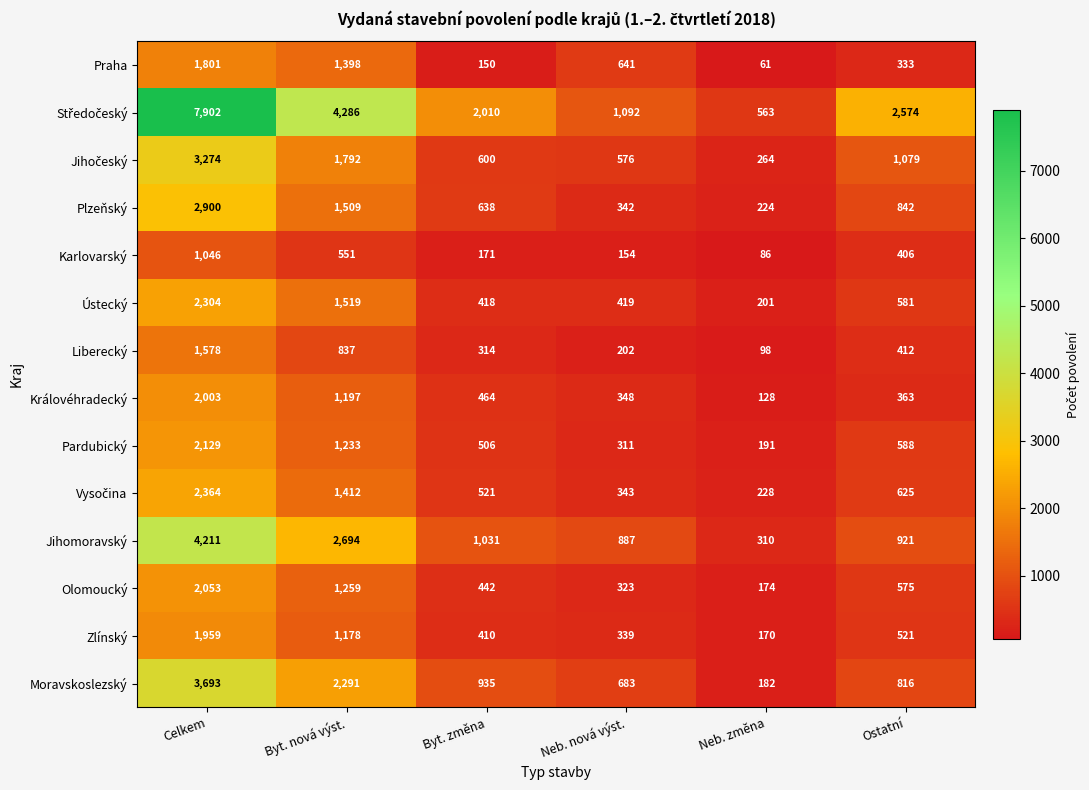

Where does the Liberecký series first go above 412?

Celkem